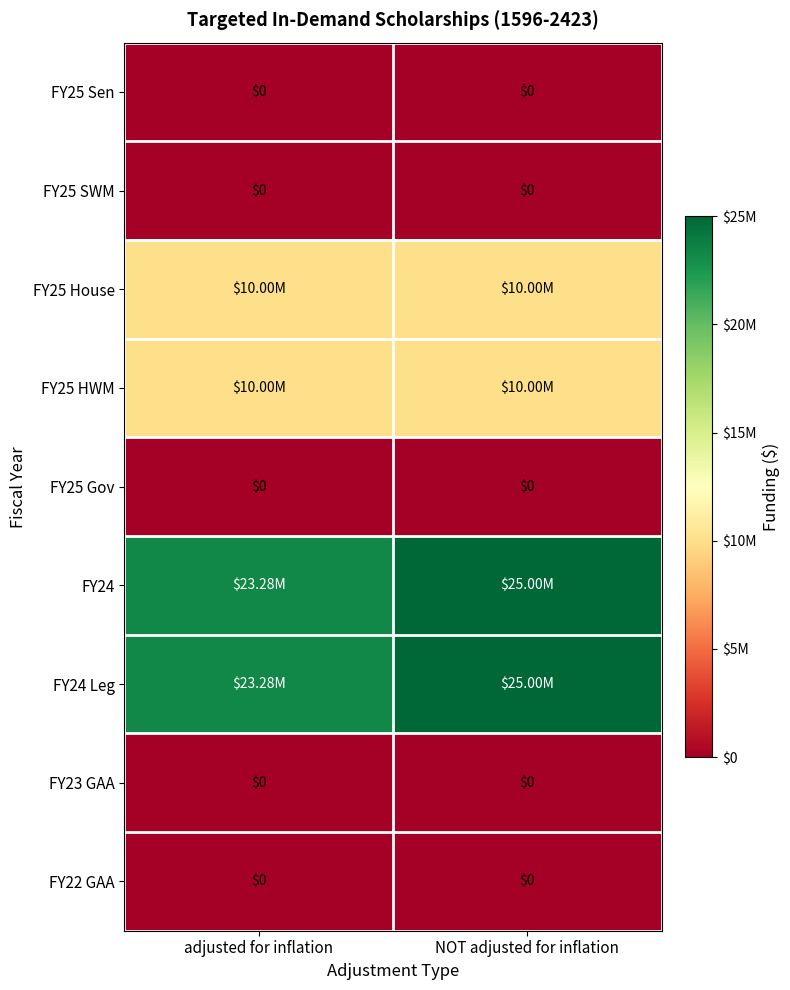

Is it true that FY25 House equals 10000000 at adjusted for inflation?

True